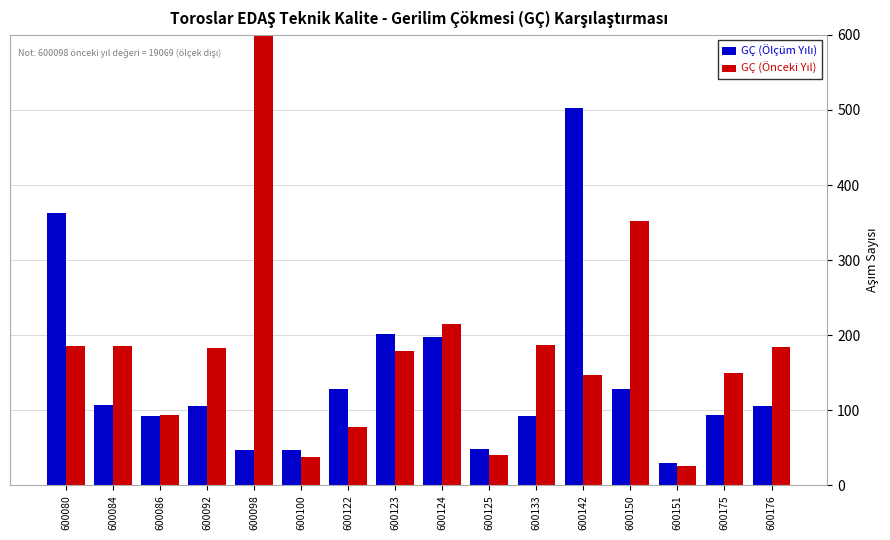

How many bars are there in each group?

2